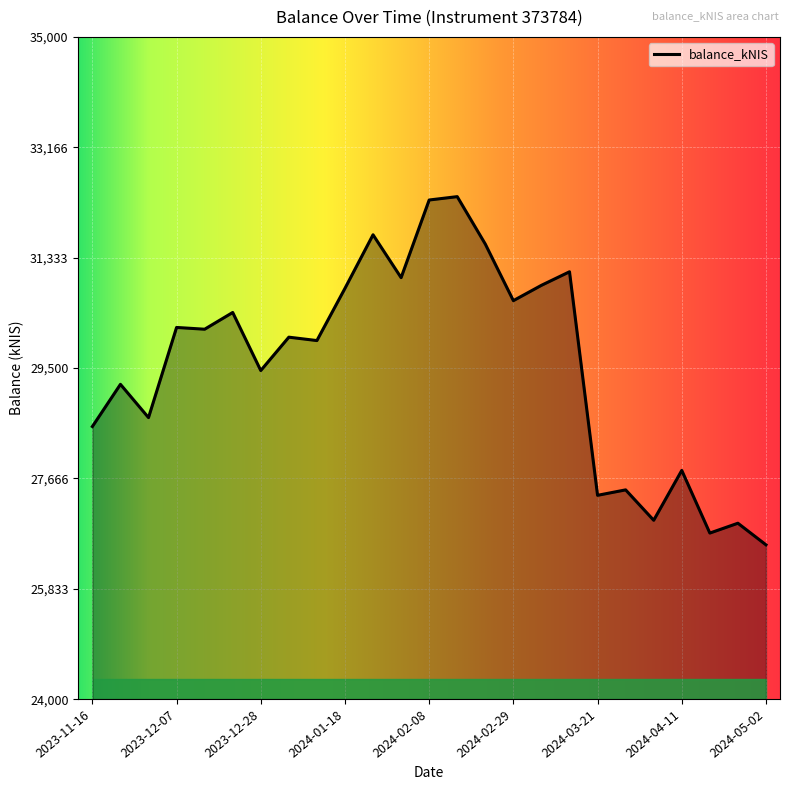

What is the smallest value displayed?

26563.1